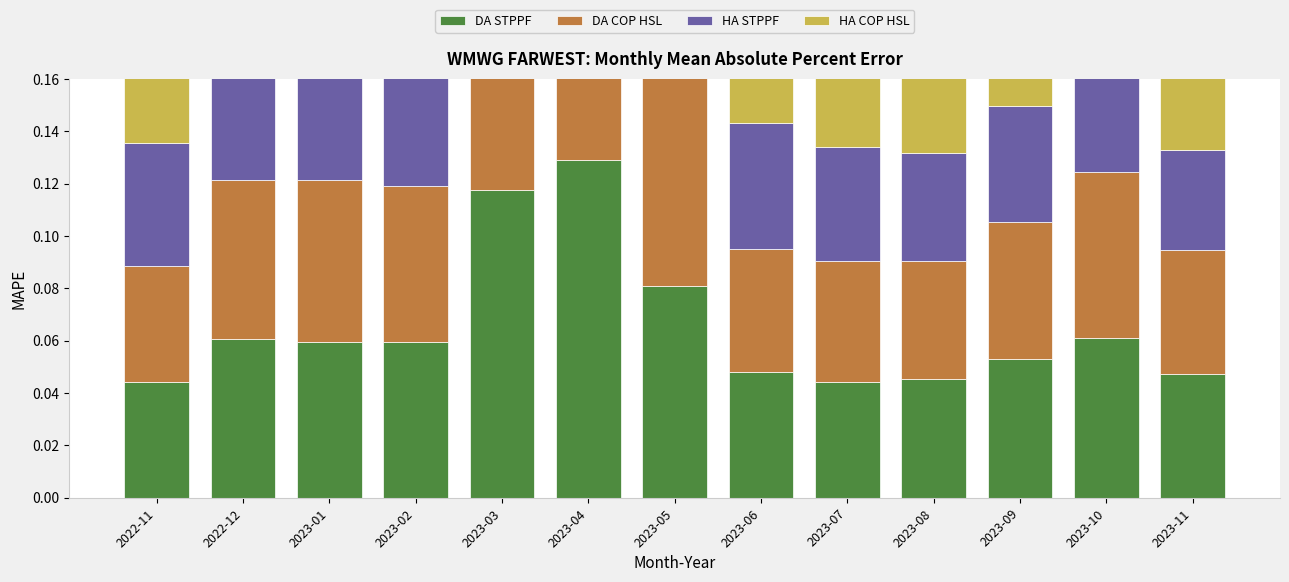

How many categories are shown in the chart?

13